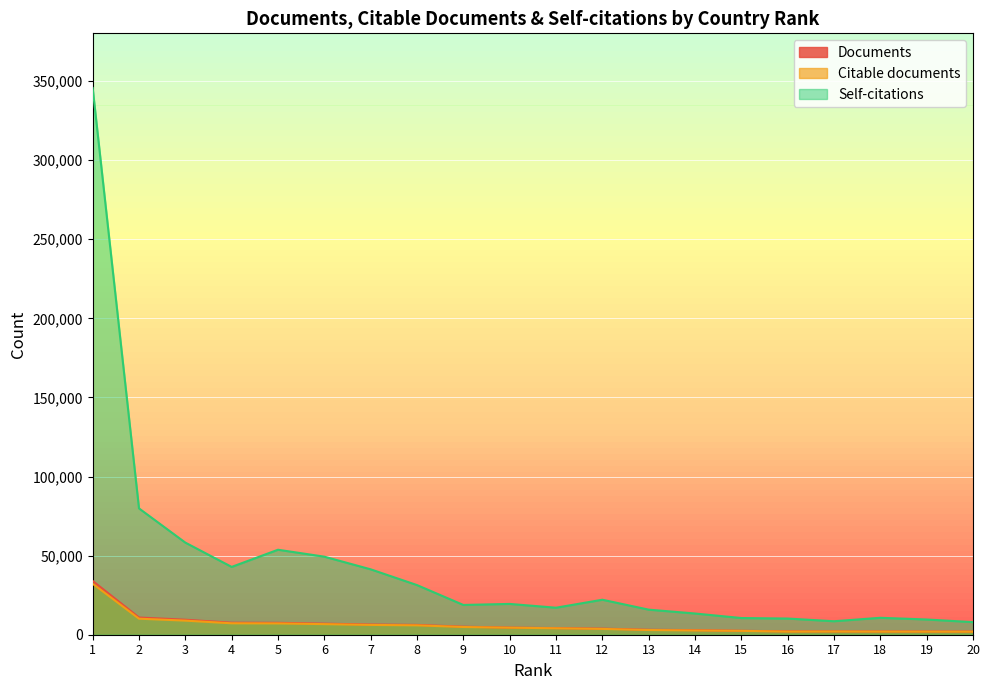

In Self-citations, how many points are lower than both neighbors (excluding endpoints)?

4